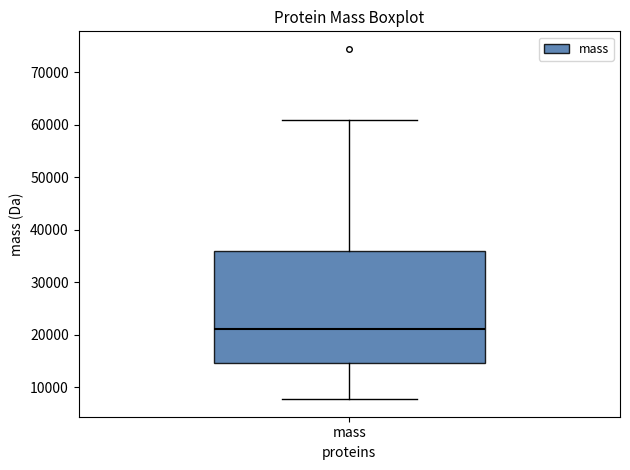

Read this box plot against the y-axis: the position of the median line, the range covered by the box, and the ends of both whiskers. The values are not printed on the chart, so give them approximately, as read against the axis.

median 21000, box 15000 to 36000, whiskers 8000 to 61000